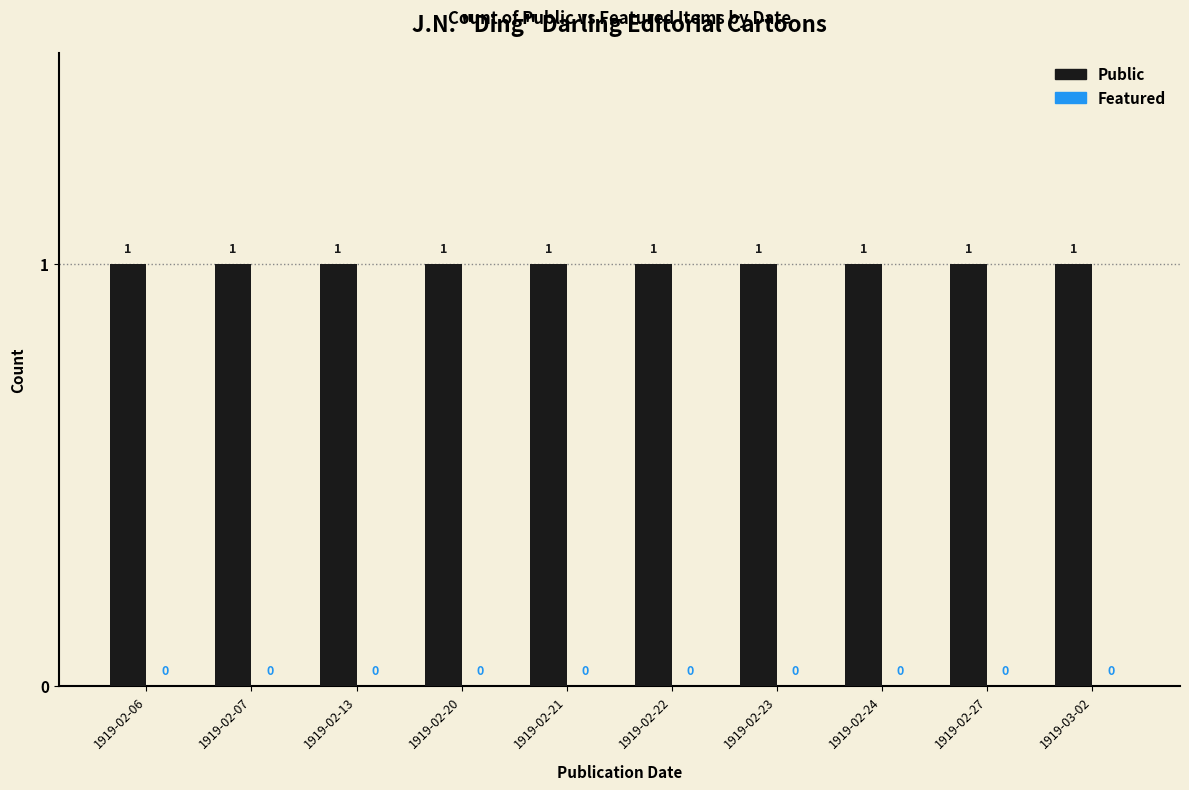

Rank the series at 1919-02-22 from lowest to highest value.

Featured, Public